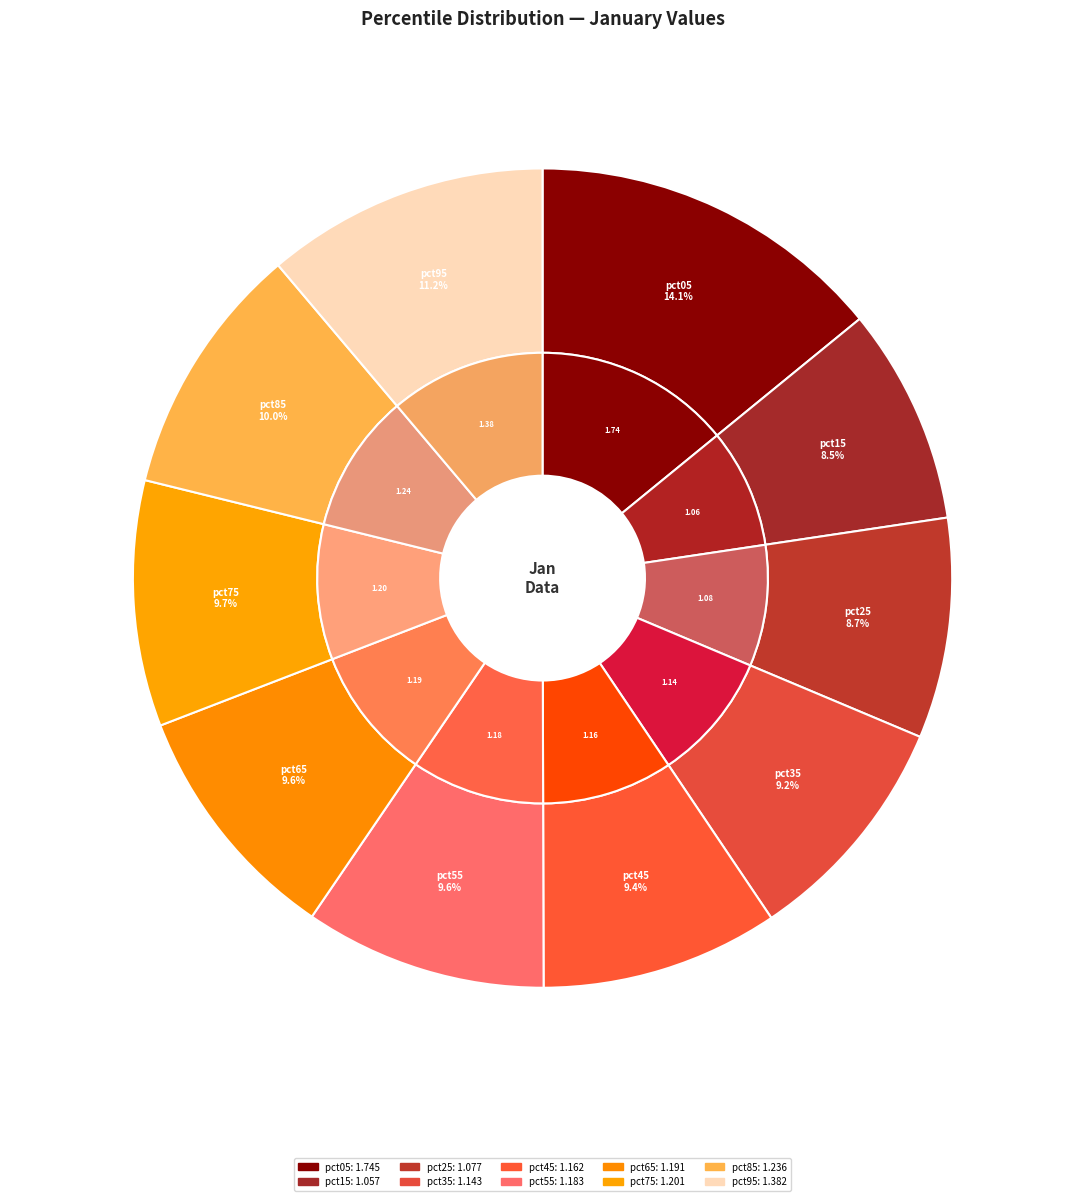

To the nearest percent, what is the average slice percentage?

10%